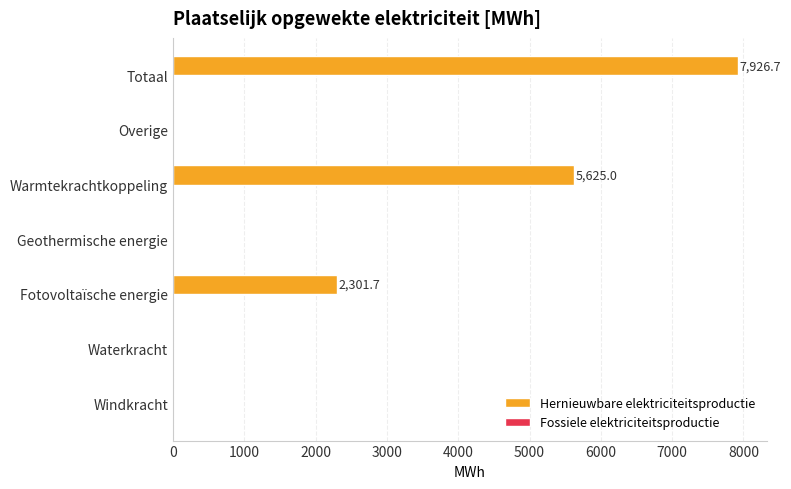

What is the sum of all values?

15853.4